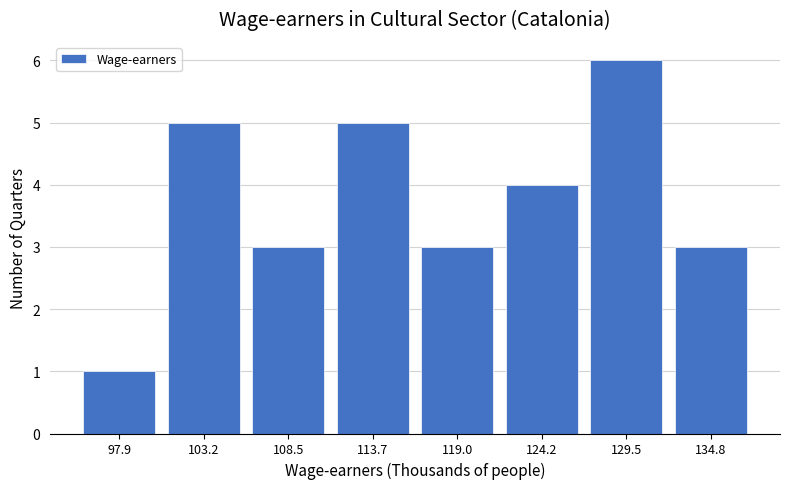

Over which range of the x-axis is the bar tallest?

127 to 132